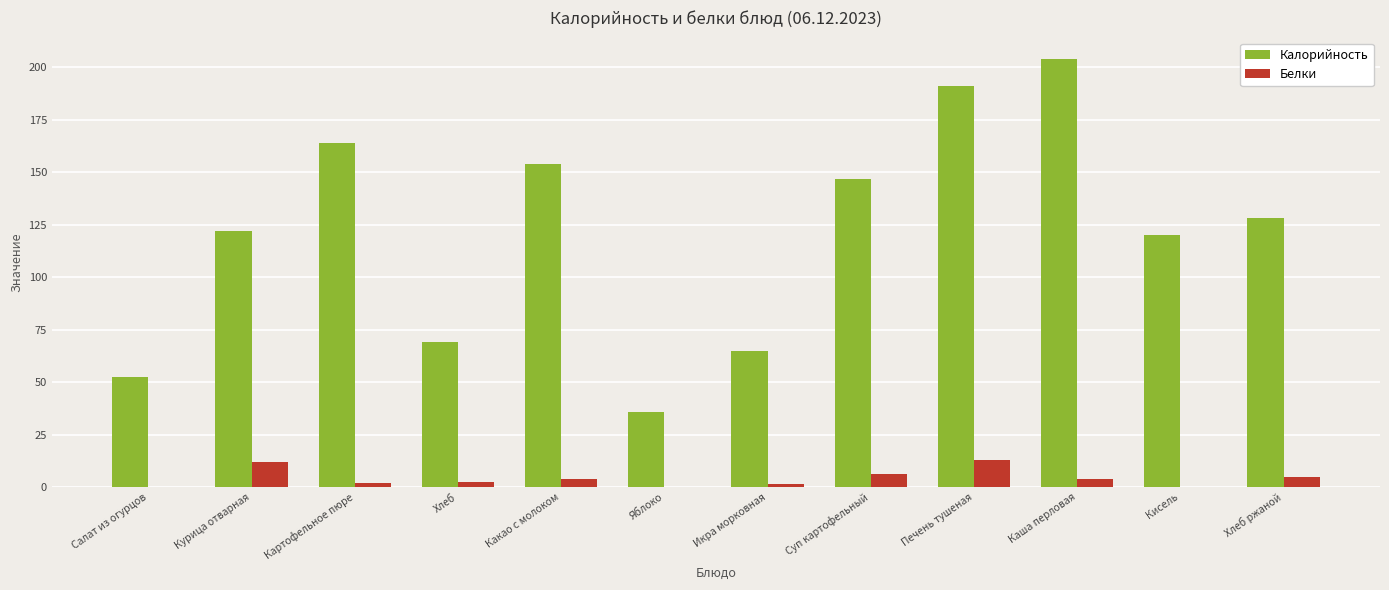

The Калорийность series shows 63.4 at Хлеб ржаной. True or false?

False